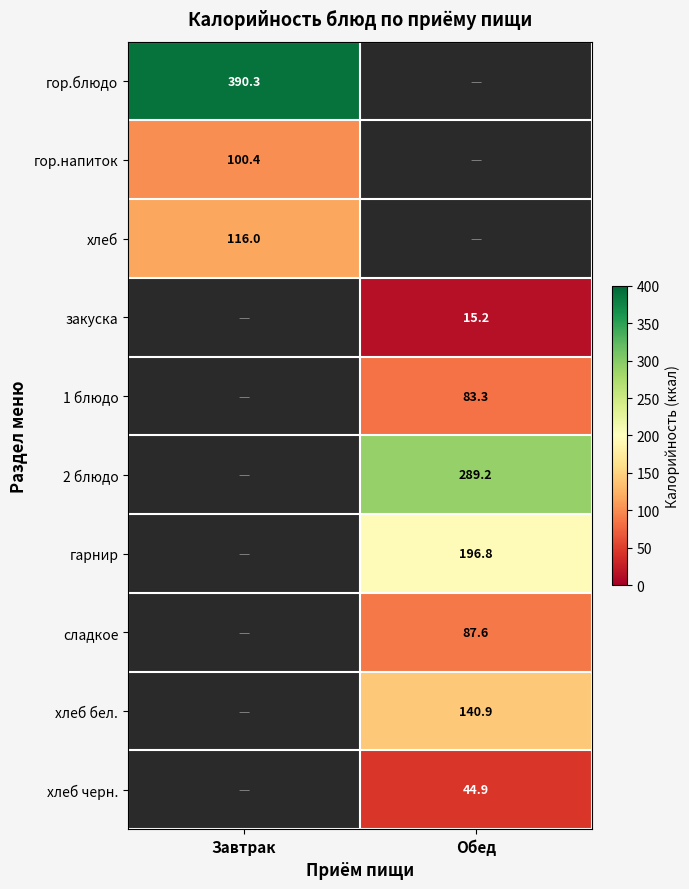

At which category does the chart reach its peak across all series?

Завтрак